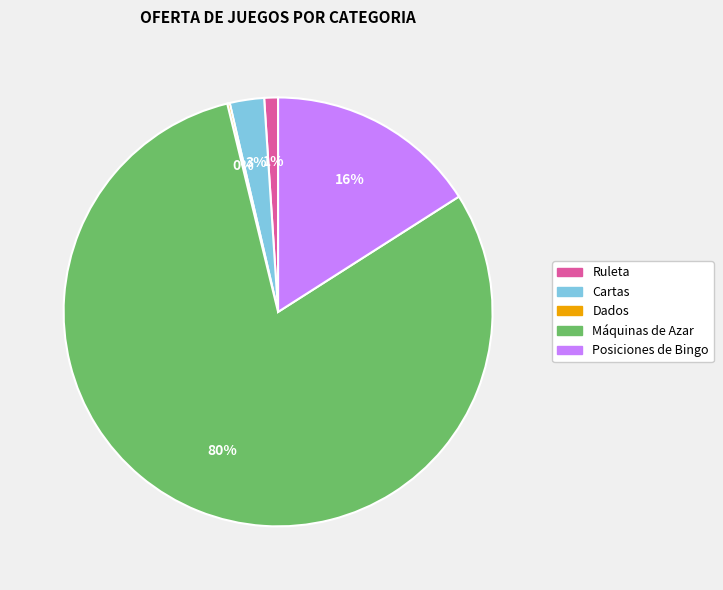

To the nearest percent, what is the difference between the largest and smallest slice percentages?

80%